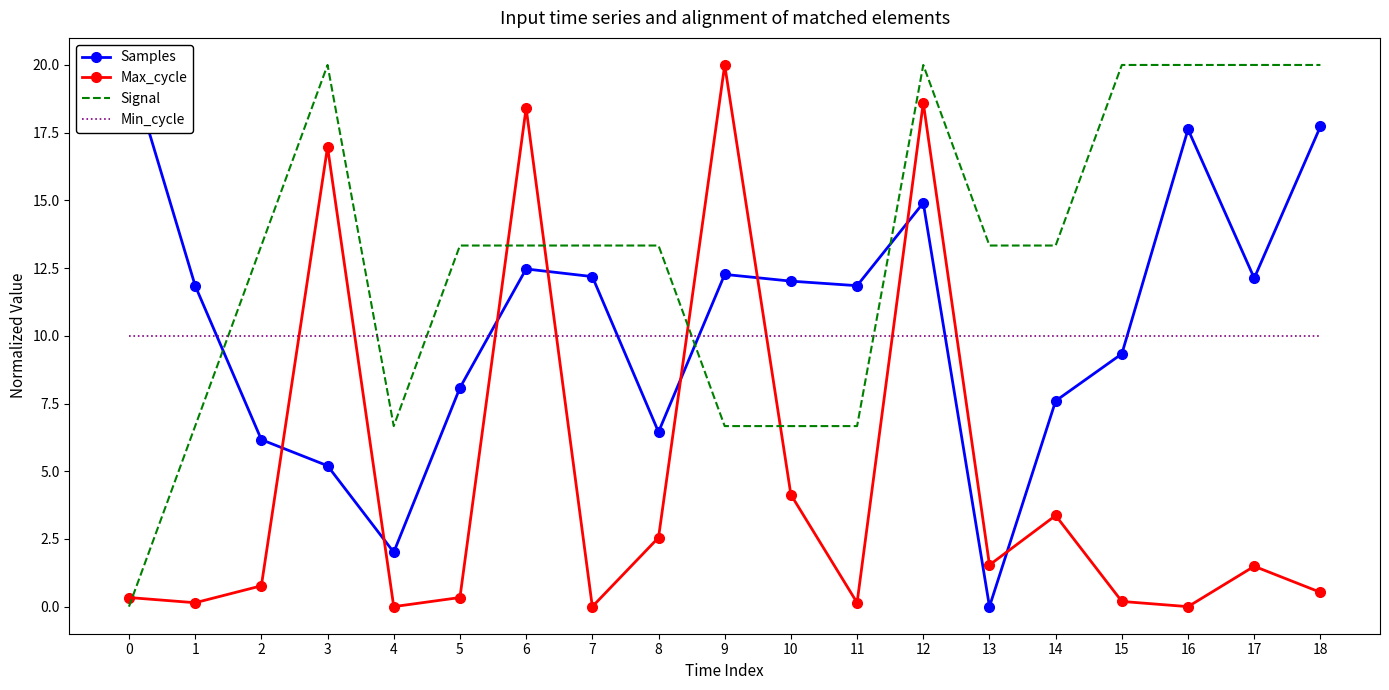

Reading right to left, what are all the values shown in this chart?

Samples: 17.7	12.1	17.6	9.3	7.6	0.0	14.9	11.9	12.0	12.3	6.4	12.2	12.5	8.1	2.0	5.2	6.2	11.9	20.0
Max_cycle: 0.5	1.5	0.0	0.2	3.4	1.5	18.6	0.1	4.1	20.0	2.5	0.0	18.4	0.3	0.0	17.0	0.8	0.1	0.3
Signal: 20.0	20.0	20.0	20.0	13.3	13.3	20.0	6.7	6.7	6.7	13.3	13.3	13.3	13.3	6.7	20.0	13.3	6.7	0.0
Min_cycle: 10.0	10.0	10.0	10.0	10.0	10.0	10.0	10.0	10.0	10.0	10.0	10.0	10.0	10.0	10.0	10.0	10.0	10.0	10.0